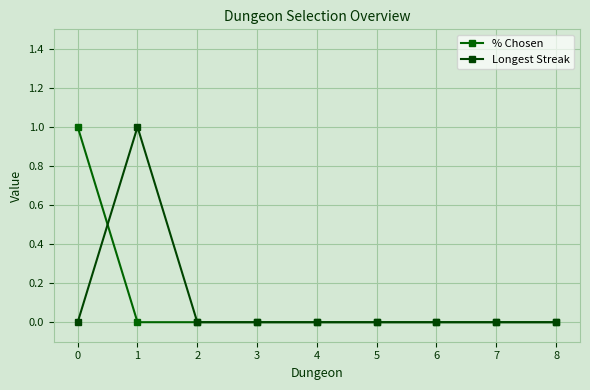

Between which two adjacent categories do Longest Streak and % Chosen first intersect?

0 and 1